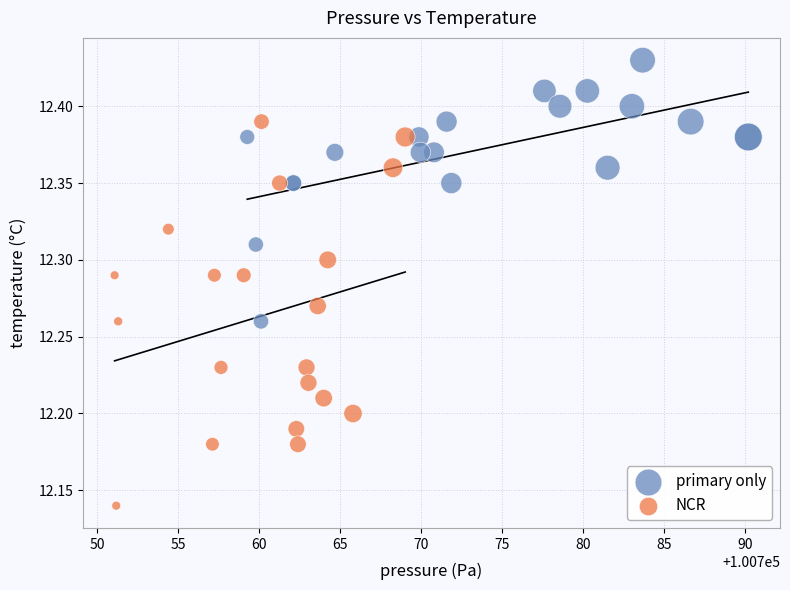

What are all the series names shown in the legend?

primary only, NCR